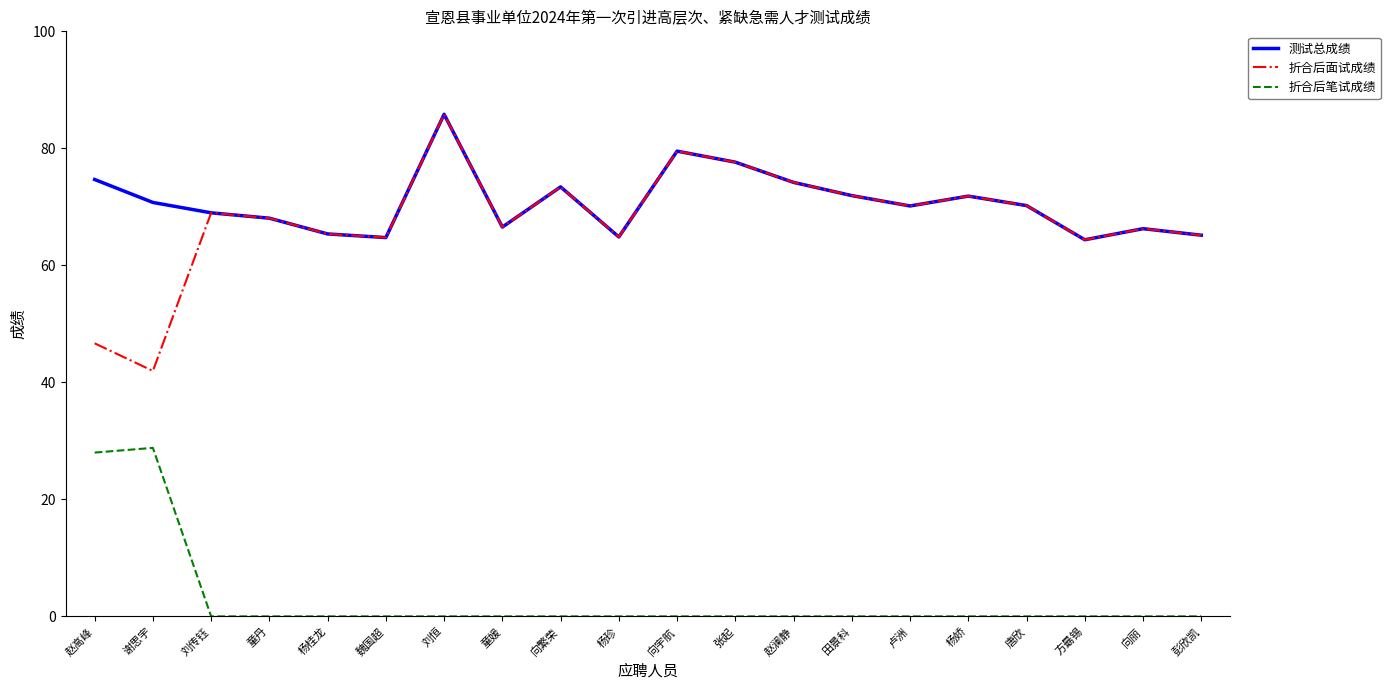

What is the greatest value displayed?

85.8